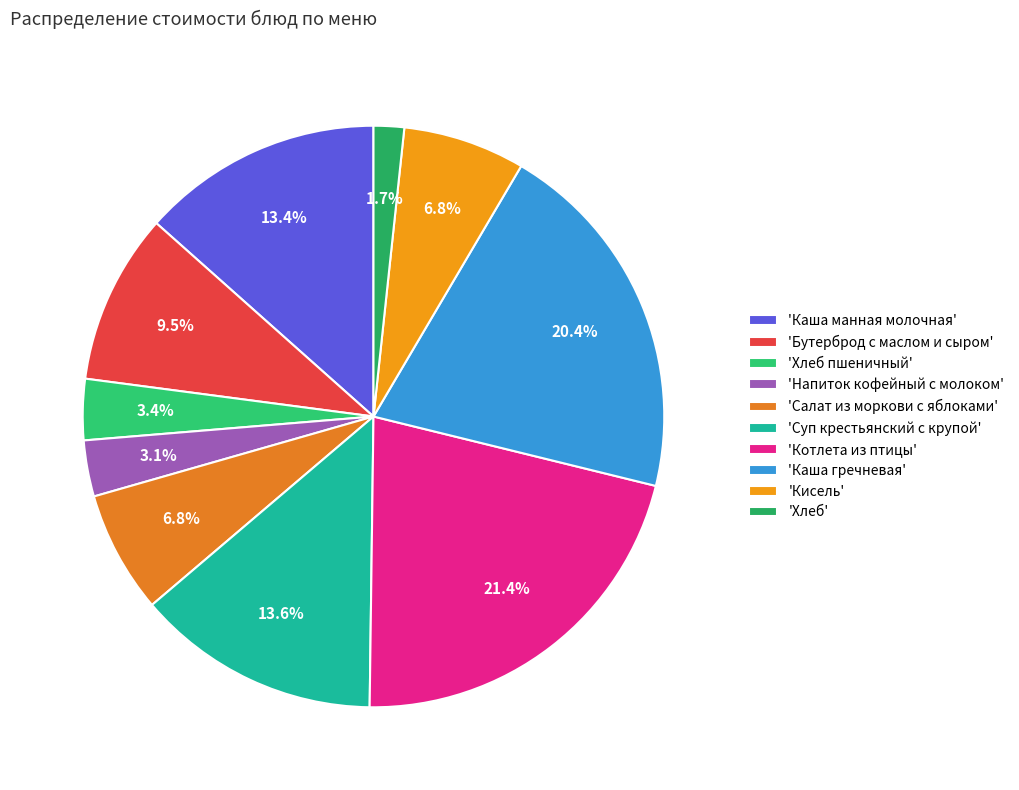

Count the number of slices in the pie.

10